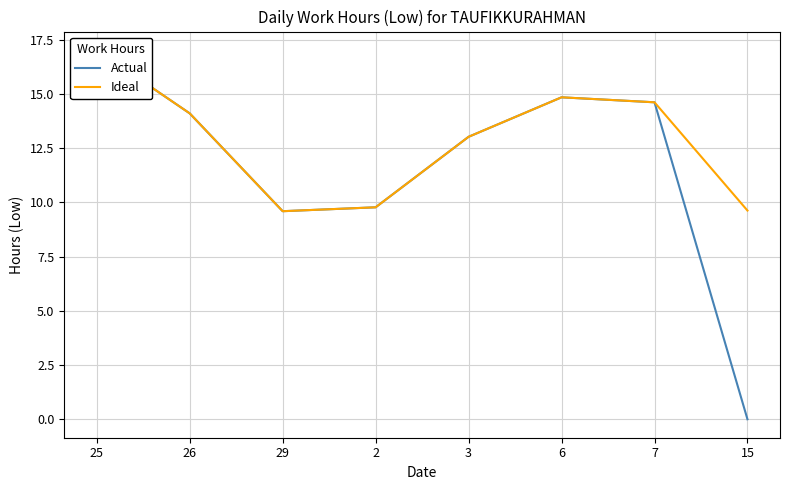

What is the value of the Actual point at the 5th from the left?

13.0